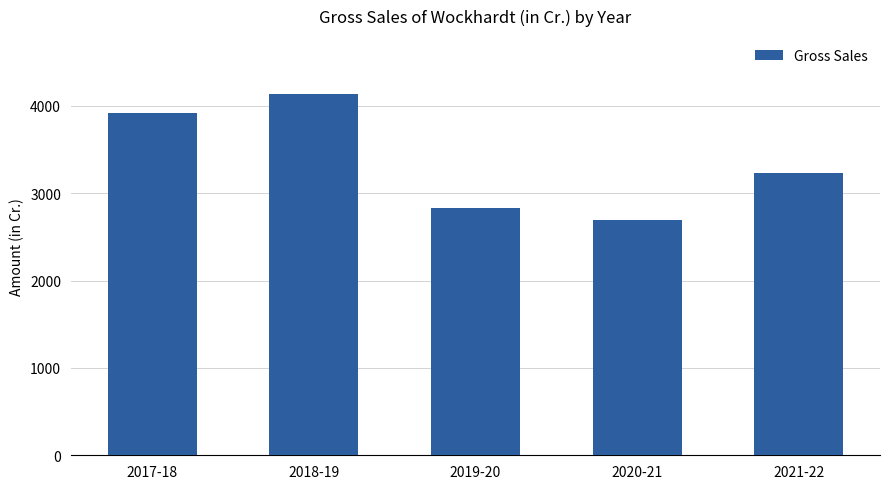

What is the difference between the maximum and minimum values?

1440.7